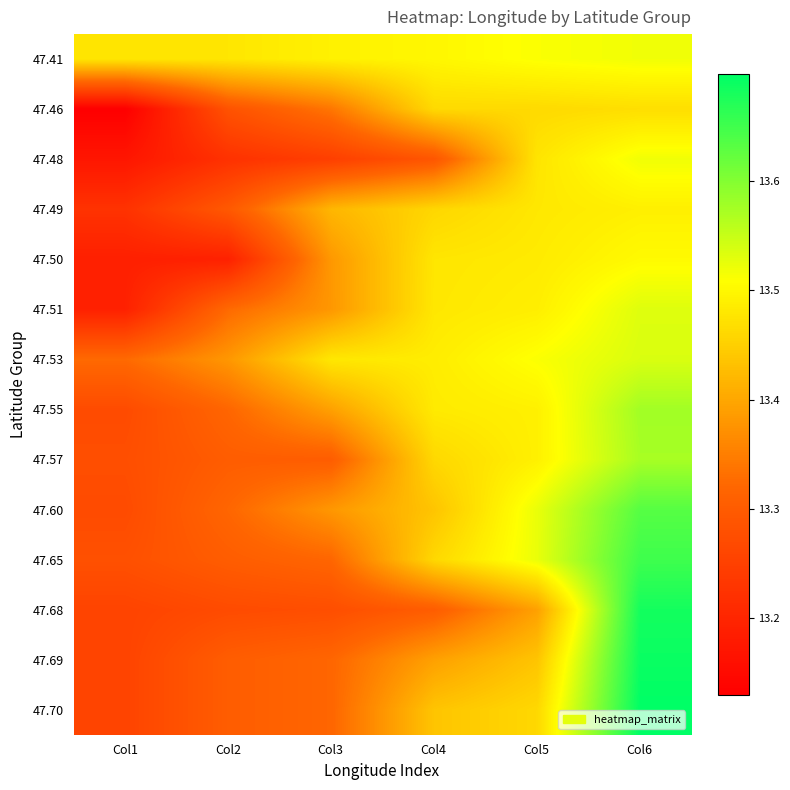

At how many categories does at least one series exceed 13?

6